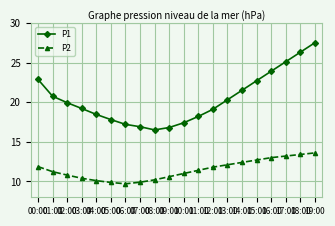

Is it true that P2 equals 10.4 at 03:00?

True